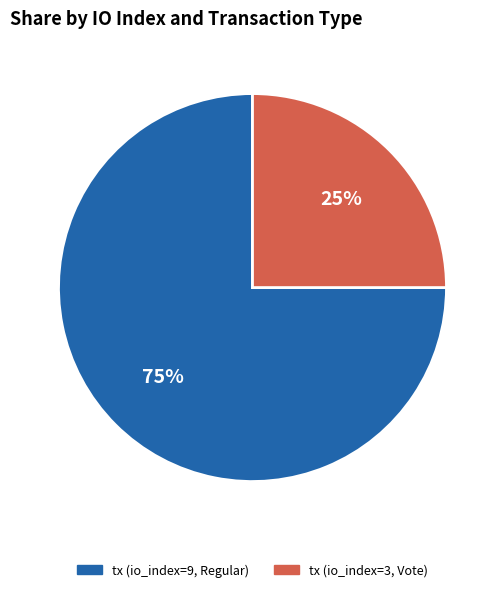

Approximately how many times larger is the value at tx (io_index=3, Vote) compared to tx (io_index=9, Regular)?

0.3